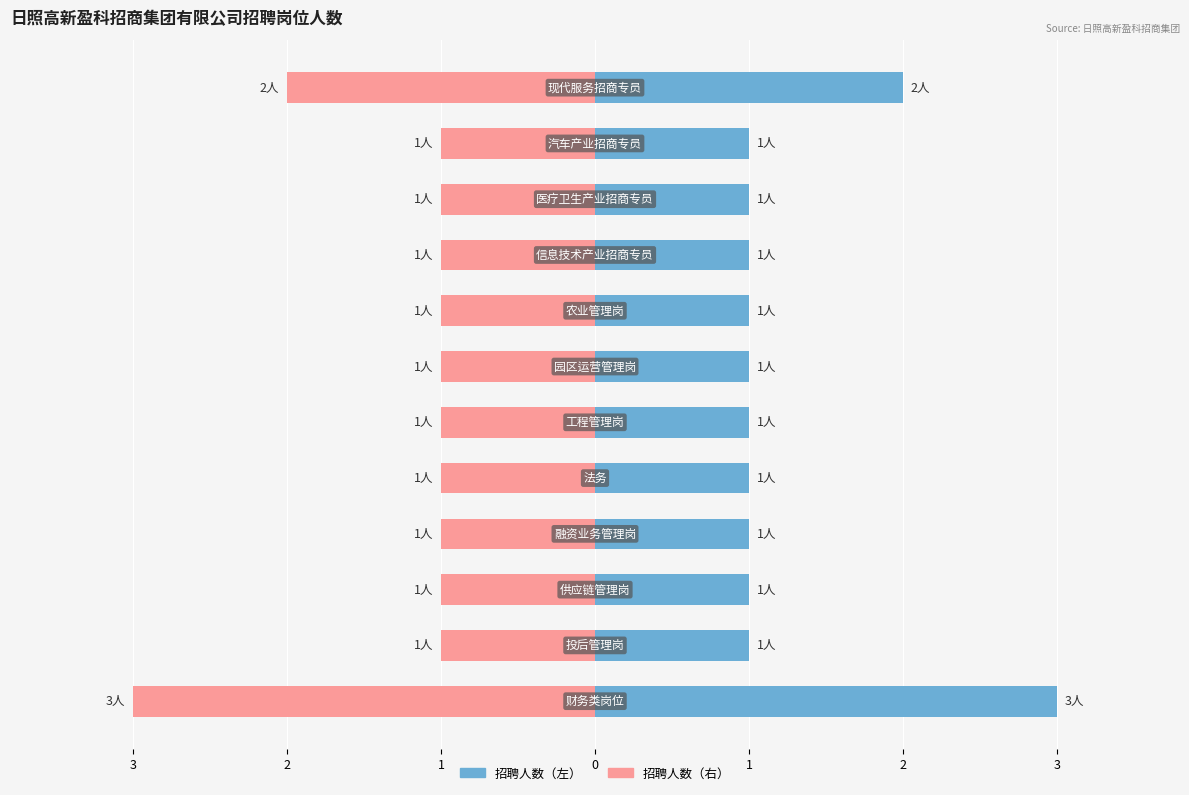

Are the bars grouped side by side (vs. stacked)?

Yes